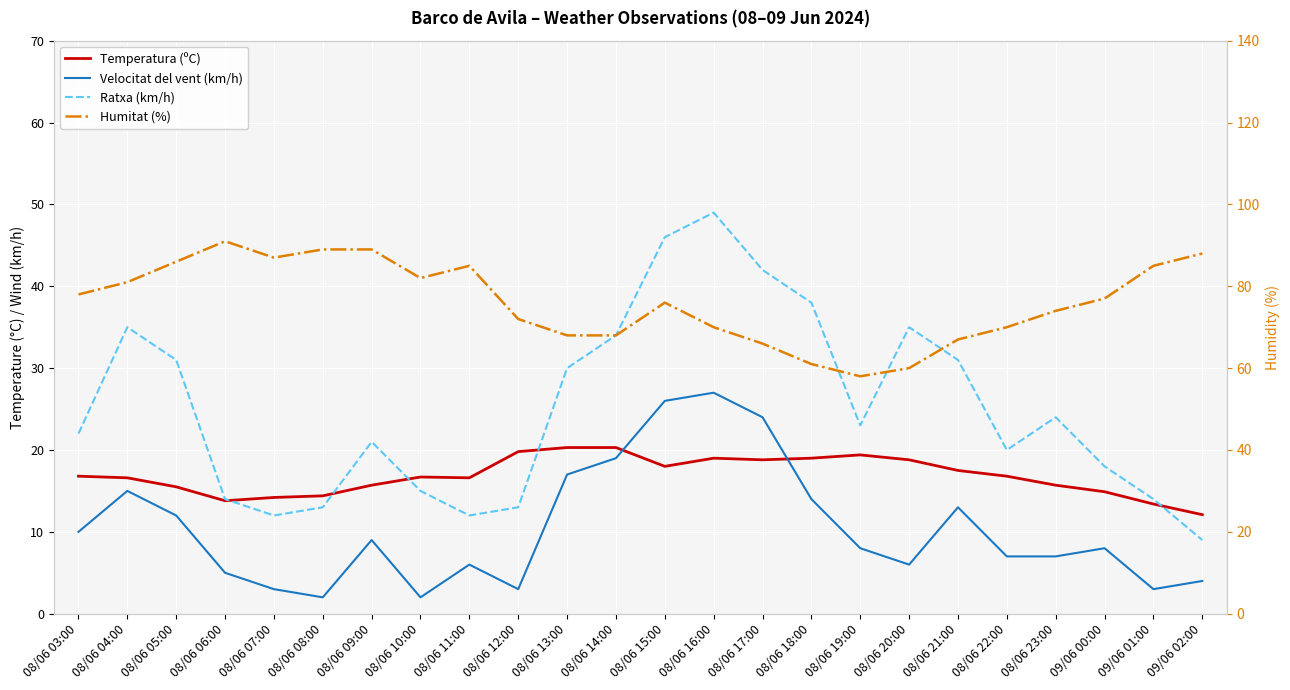

True or false: Ratxa (km/h) has a value of 13.0 at 08/06 12:00.

True